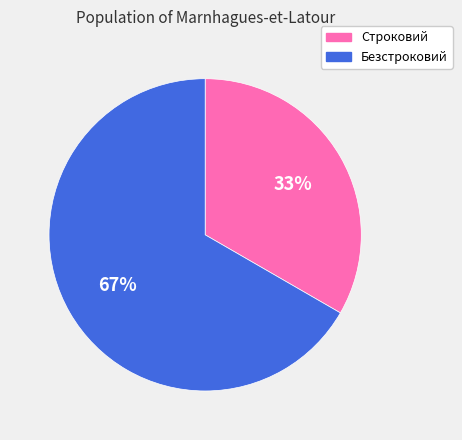

Rank the categories by value from lowest to highest.

Строковий, Безстроковий